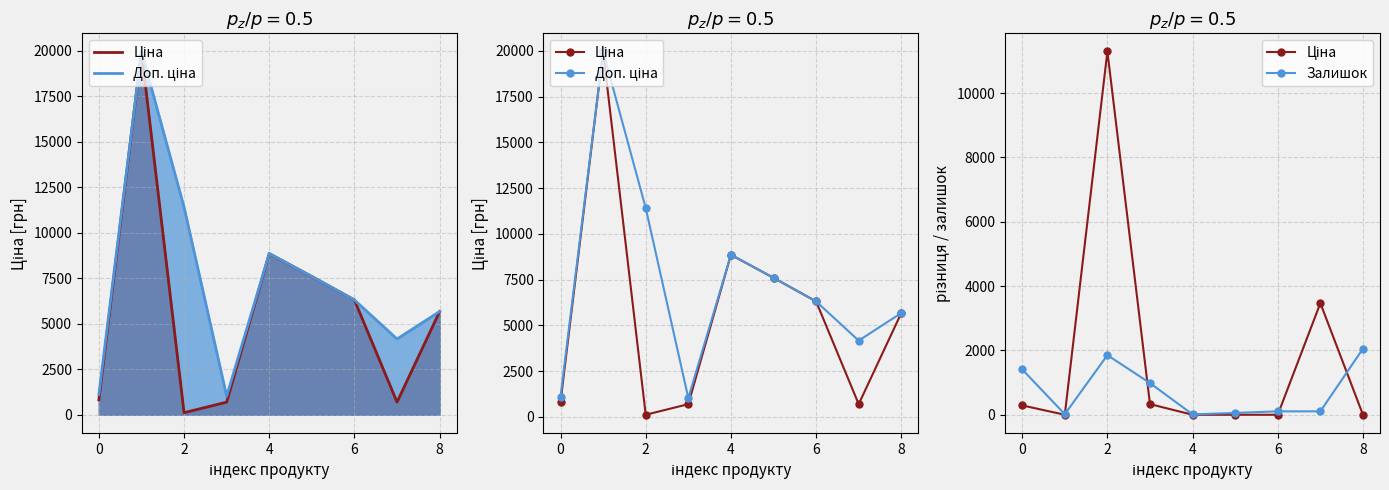

In Залишок, how many points are higher than both neighbors (excluding endpoints)?

1